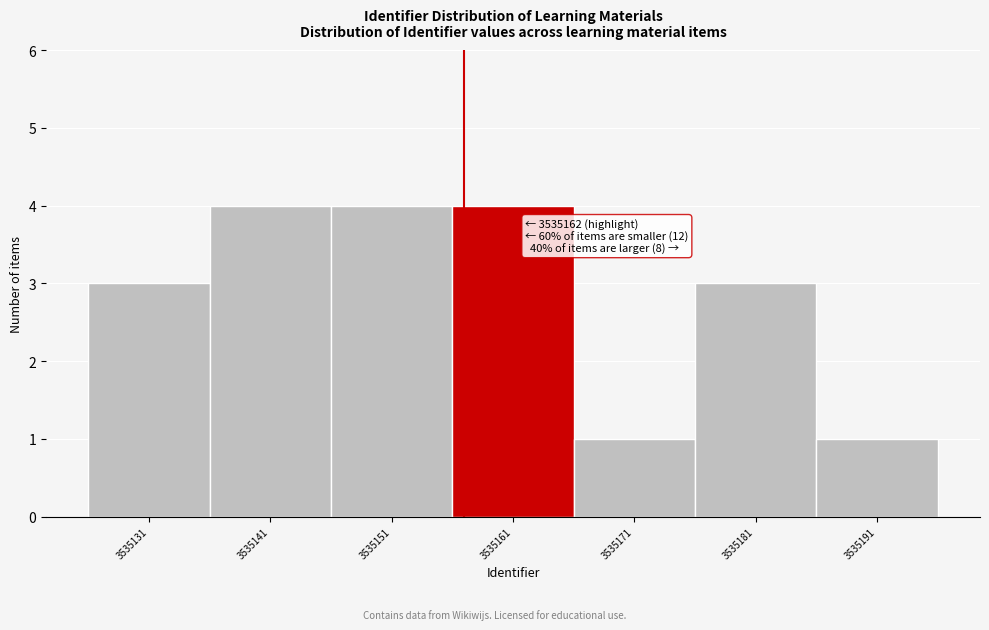

Reading left to right, transcribe all the data shown in this chart.

3535131=3	3535141=4	3535151=4	3535161=4	3535171=1	3535181=3	3535191=1